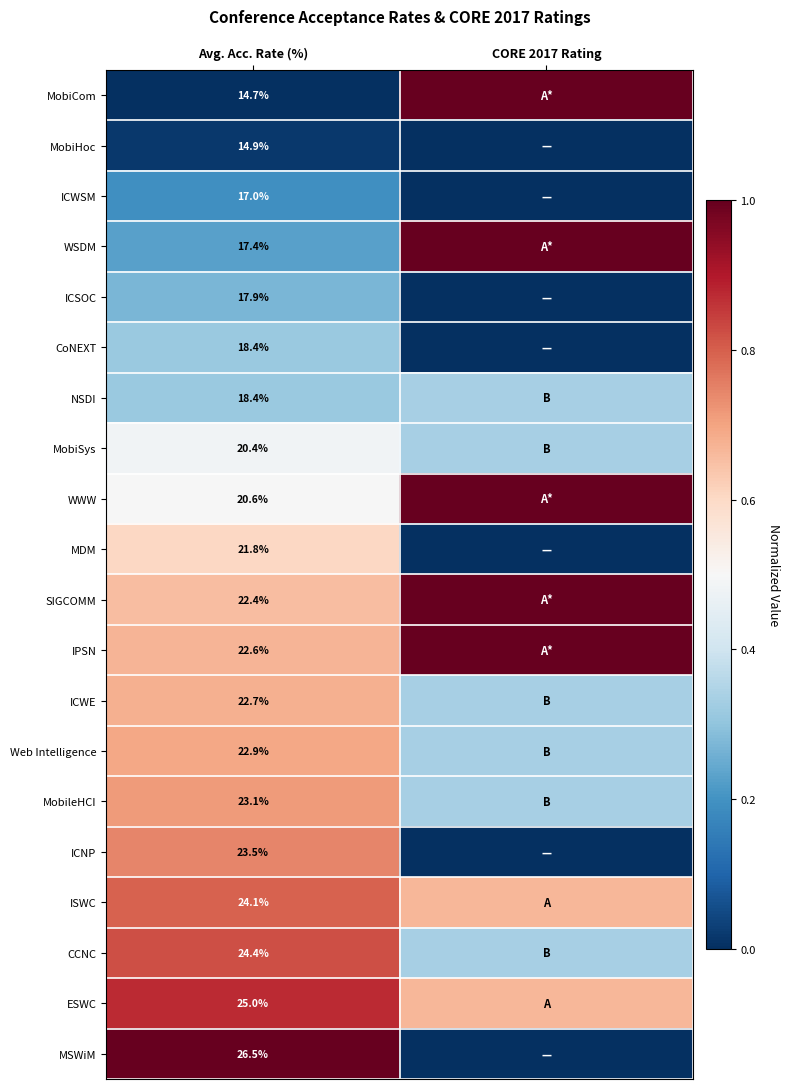

Is it true that MobileHCI equals 0.3 at CORE 2017 Rating?

True